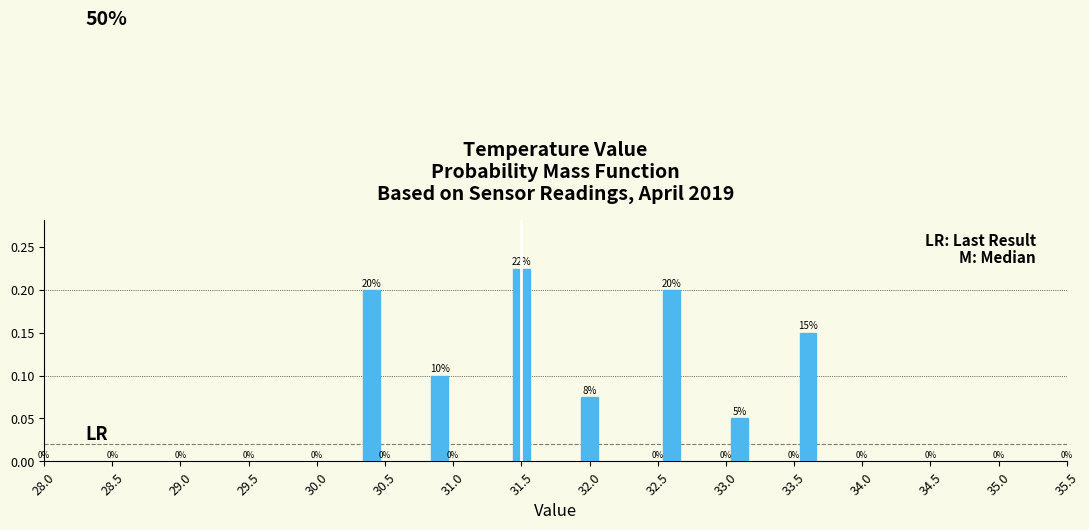

How many values are between 0 and 1?

7